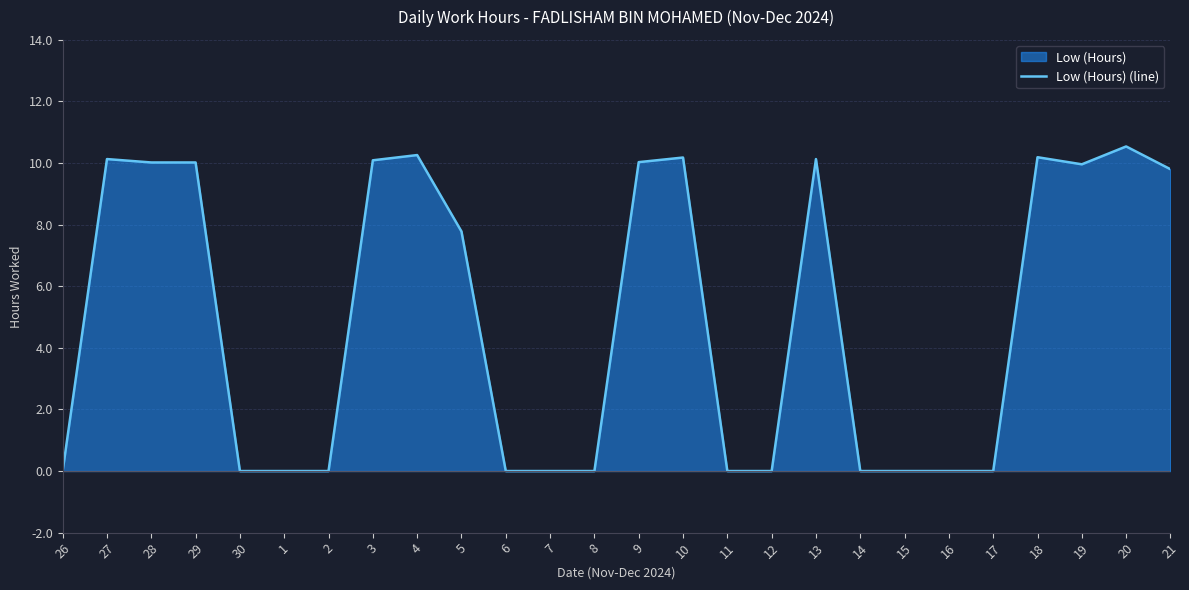

Rank the categories by value from lowest to highest.

26, 30, 1, 2, 6, 7, 8, 11, 12, 14, 15, 16, 17, 5, 21, 19, 28, 29, 9, 3, 27, 13, 10, 18, 4, 20